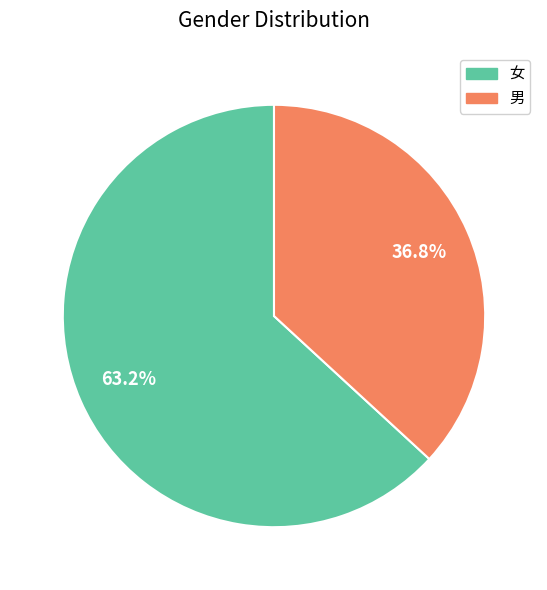

What is the ratio of the value at 女 to the value at 男?

1.7